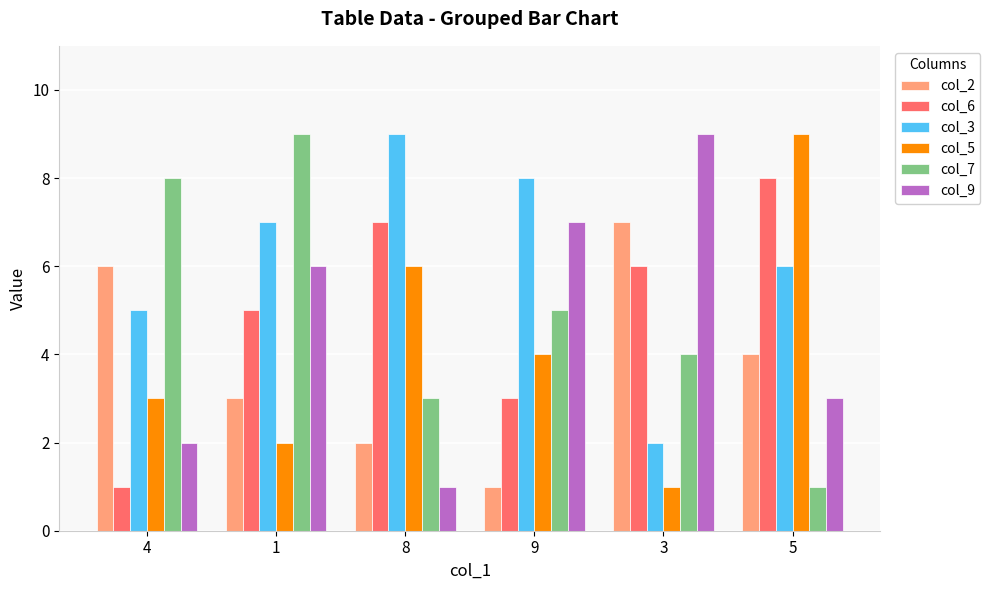

At 3, list the series in order from smallest to largest.

col_5, col_3, col_7, col_6, col_2, col_9